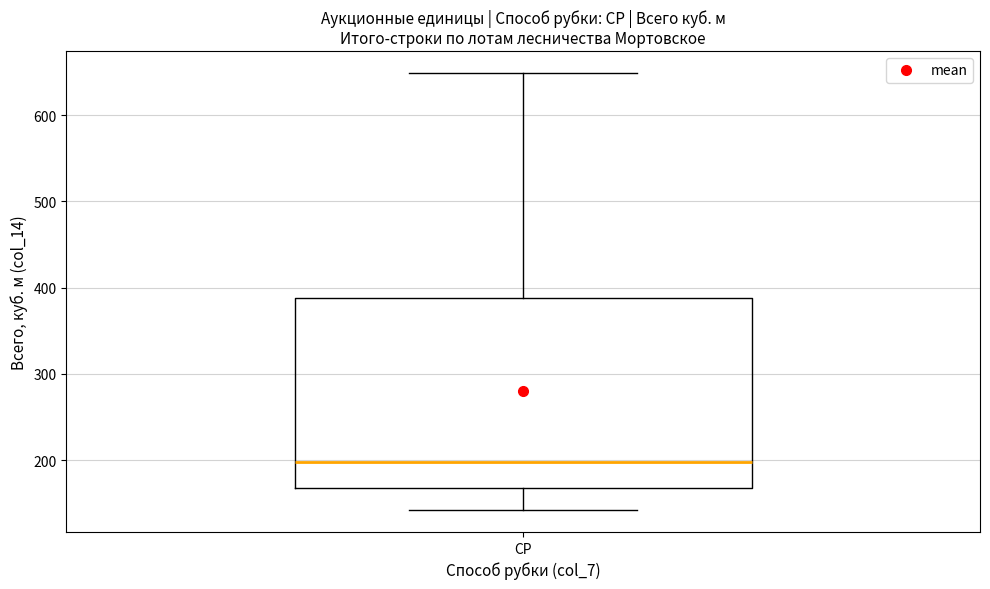

Transcribe this box plot: give where the median line is, the range the box spans, and where the two whiskers end, as read against the y-axis. The values are not printed on the chart, so give them approximately, as read against the axis.

median 200, box 170 to 390, whiskers 140 to 650